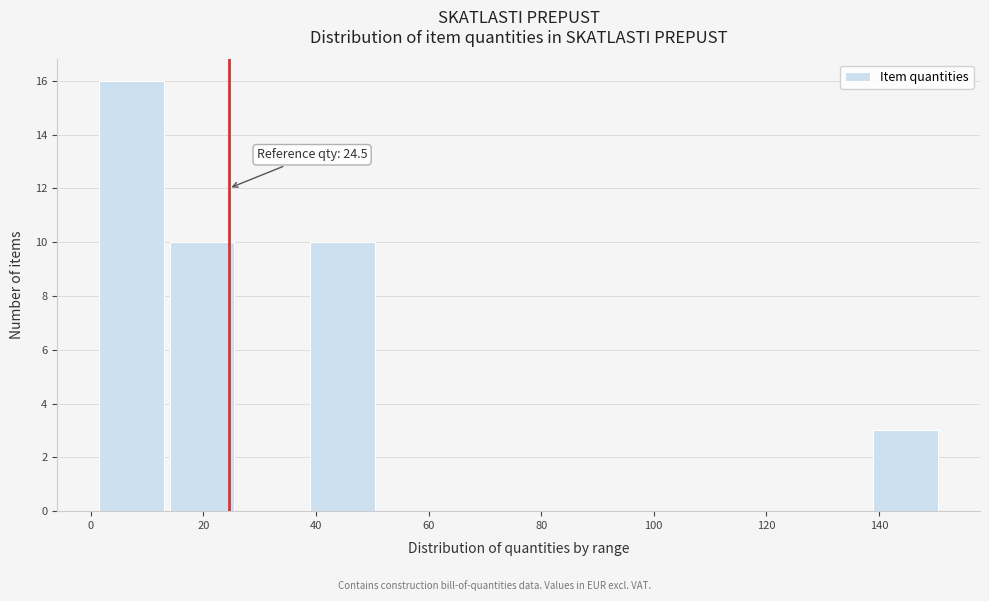

Over which range of the x-axis is the bar tallest?

1.0 to 13.5